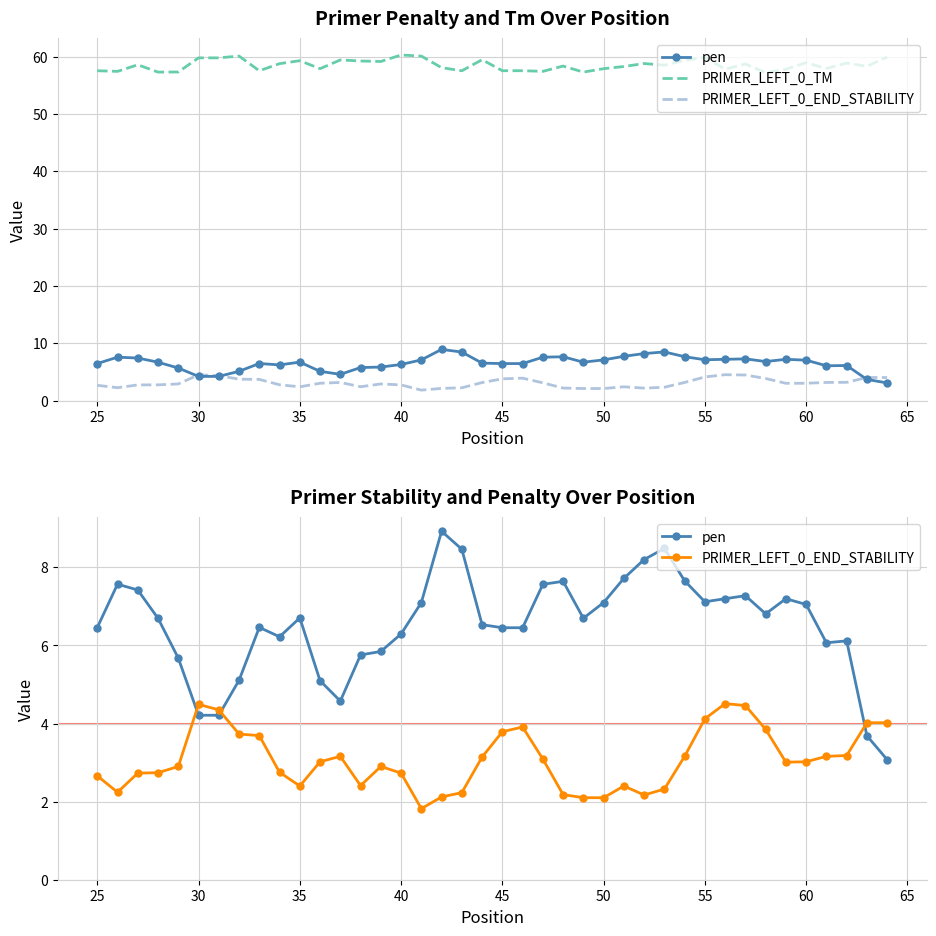

After their last crossing, which series has the higher values: pen or PRIMER_LEFT_0_END_STABILITY?

PRIMER_LEFT_0_END_STABILITY